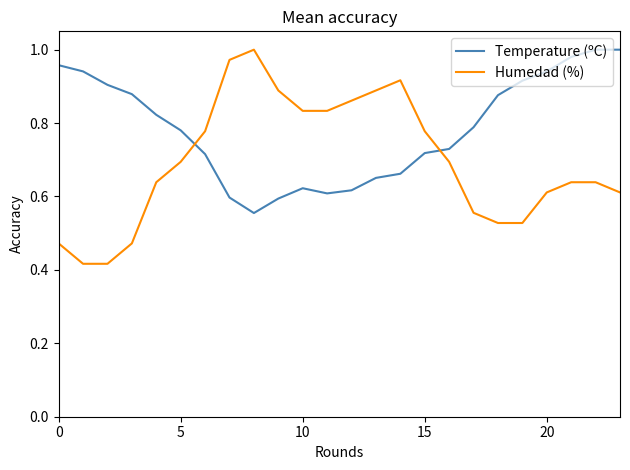

Rank the series by their average value, from highest to lowest.

Temperature (ºC), Humedad (%)